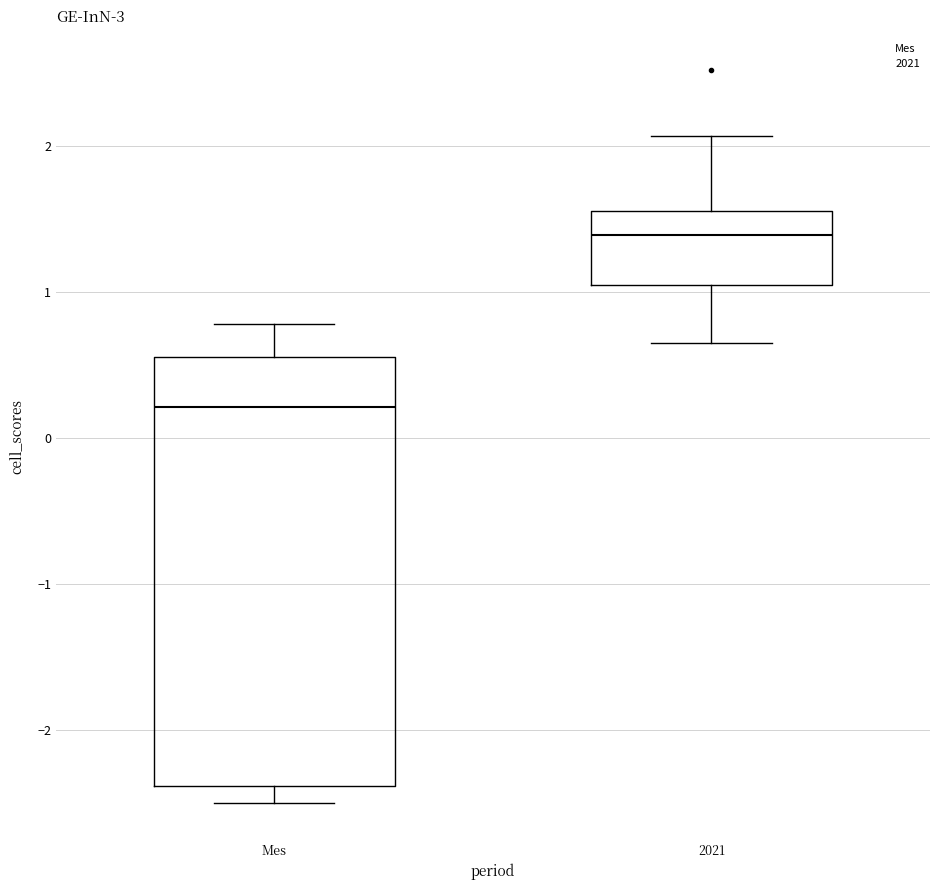

Where is the upper edge of the box for 2021 on the y-axis? The values are not printed on the chart, so give them approximately, as read against the axis.

1.6